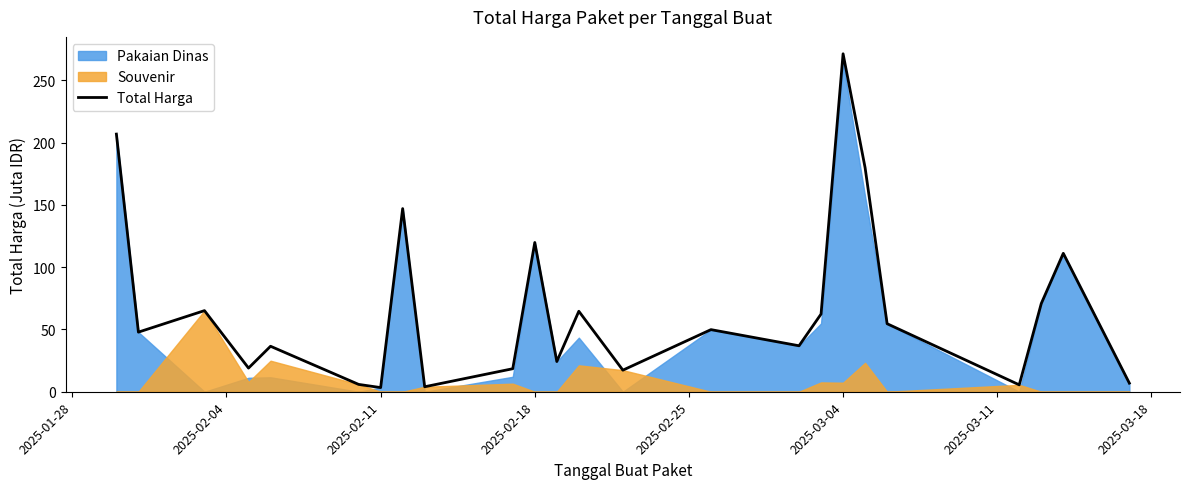

What is the difference between the maximum and minimum values?

267.9